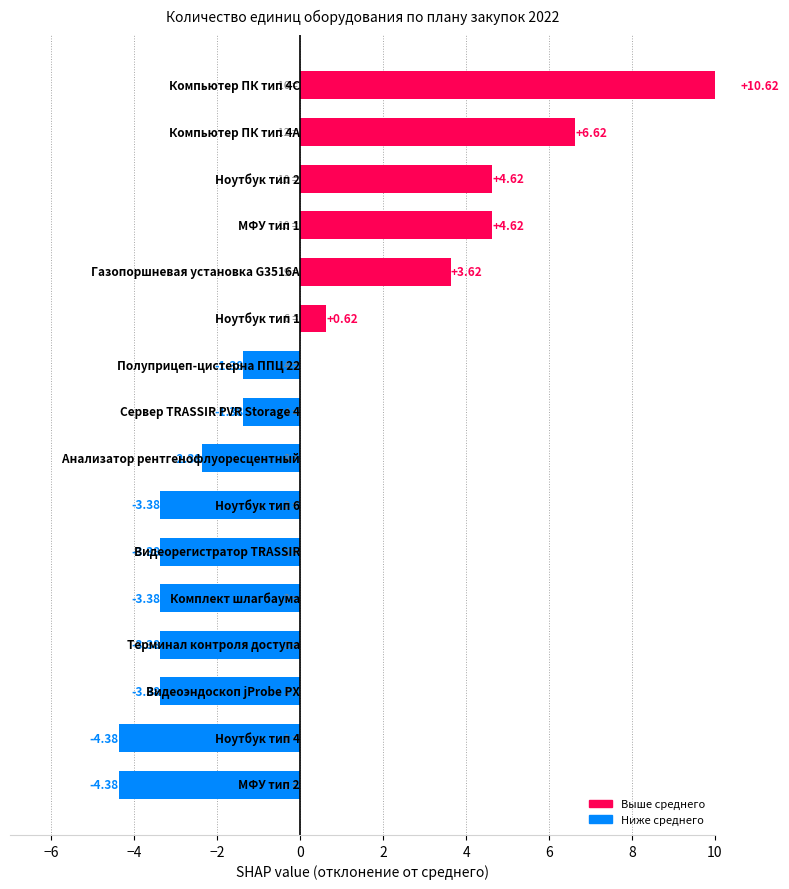

List the labels in order of value, smallest first.

МФУ тип 2, Ноутбук тип 4, Видеоэндоскоп jProbe PX, Терминал контроля доступа, Комплект шлагбаума, Видеорегистратор TRASSIR, Ноутбук тип 6, Анализатор рентгенофлуоресцентный, Сервер TRASSIR PVR Storage 4, Полуприцеп-цистерна ППЦ 22, Ноутбук тип 1, Газопоршневая установка G3516A, МФУ тип 1, Ноутбук тип 2, Компьютер ПК тип 4А, Компьютер ПК тип 4С